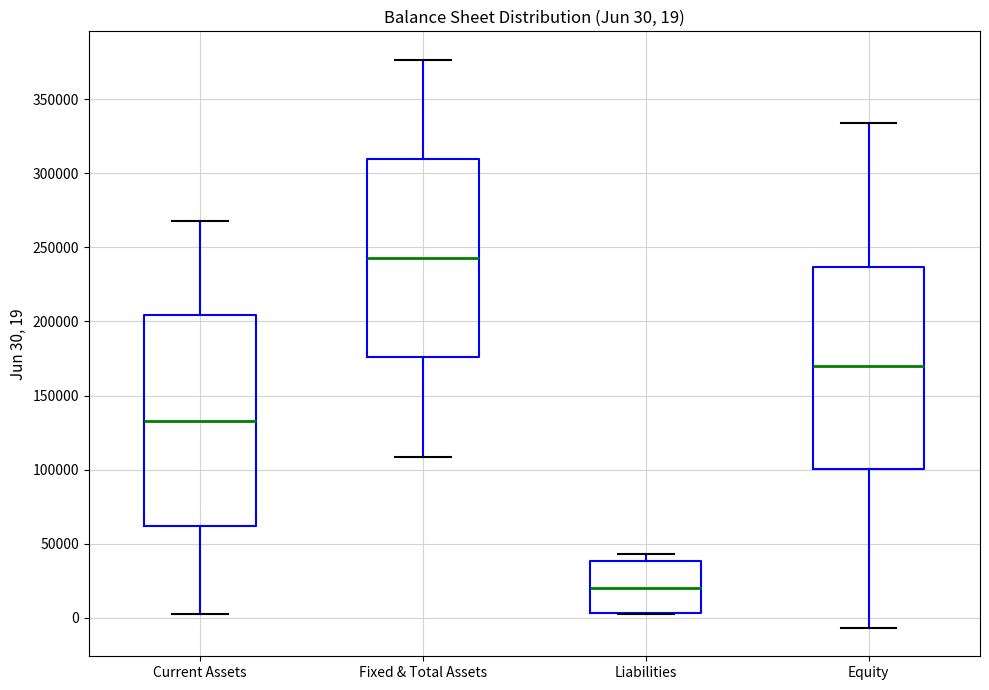

Which box is the tallest, from its lower edge to its upper edge?

Current Assets